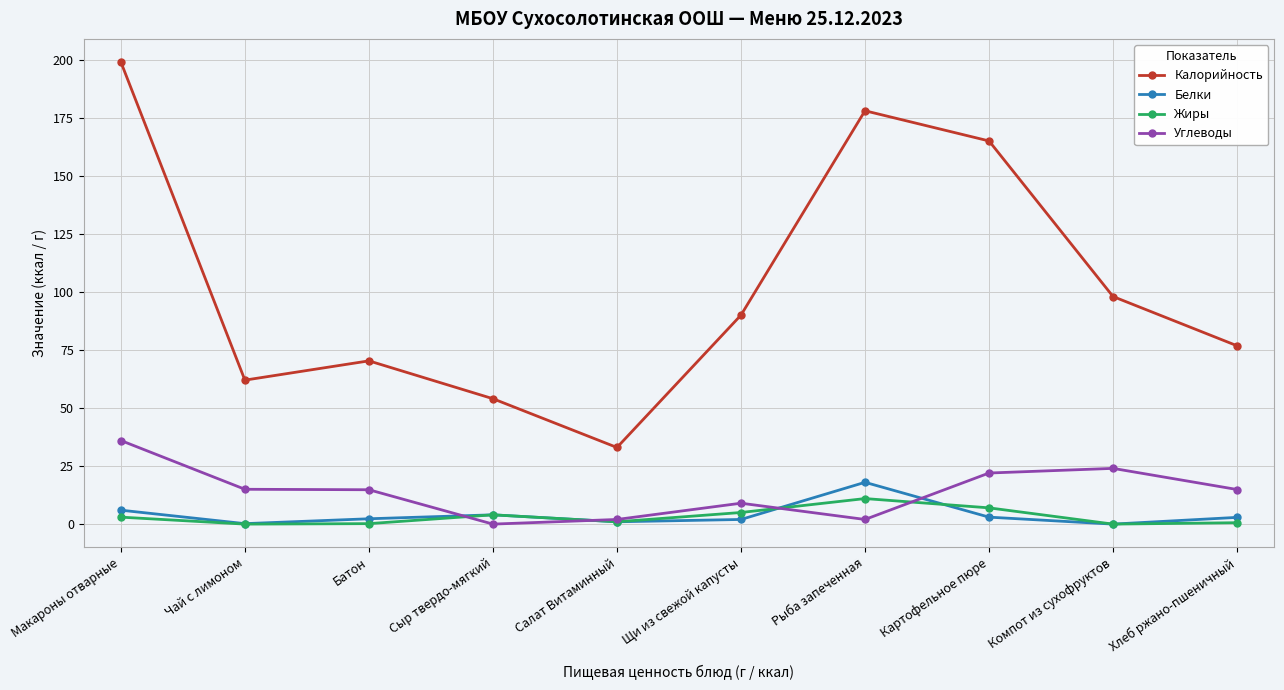

At which label does Белки reach its peak?

Рыба запеченная